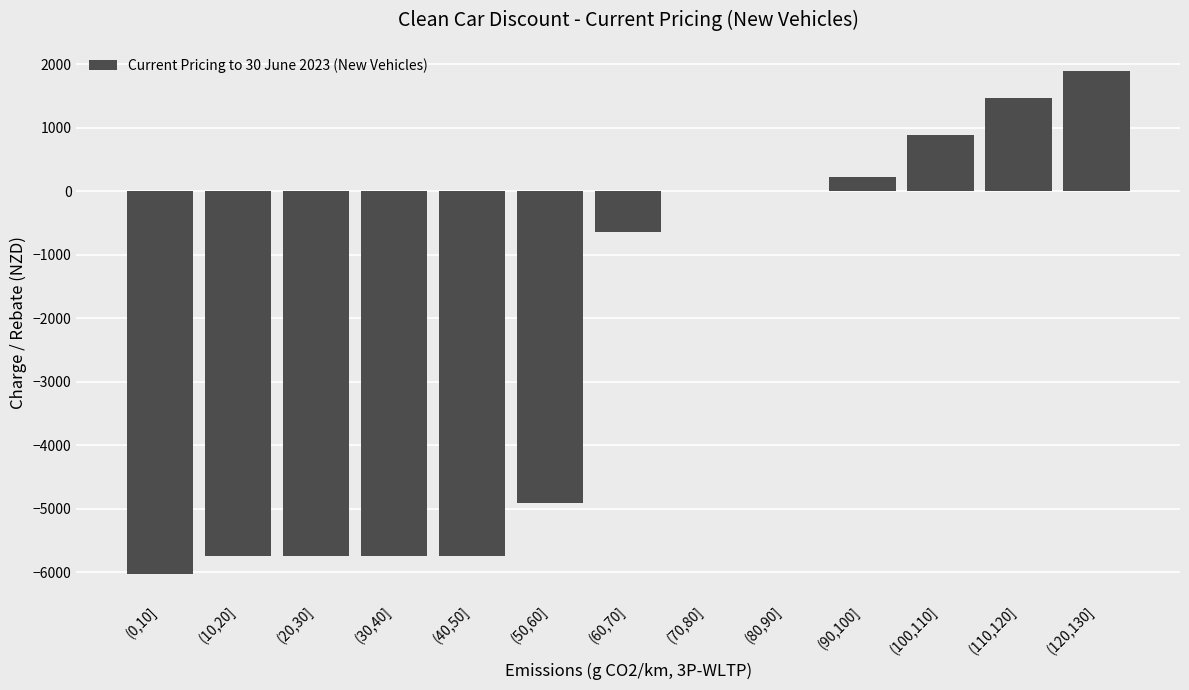

What is the sum of all values?

-30111.2